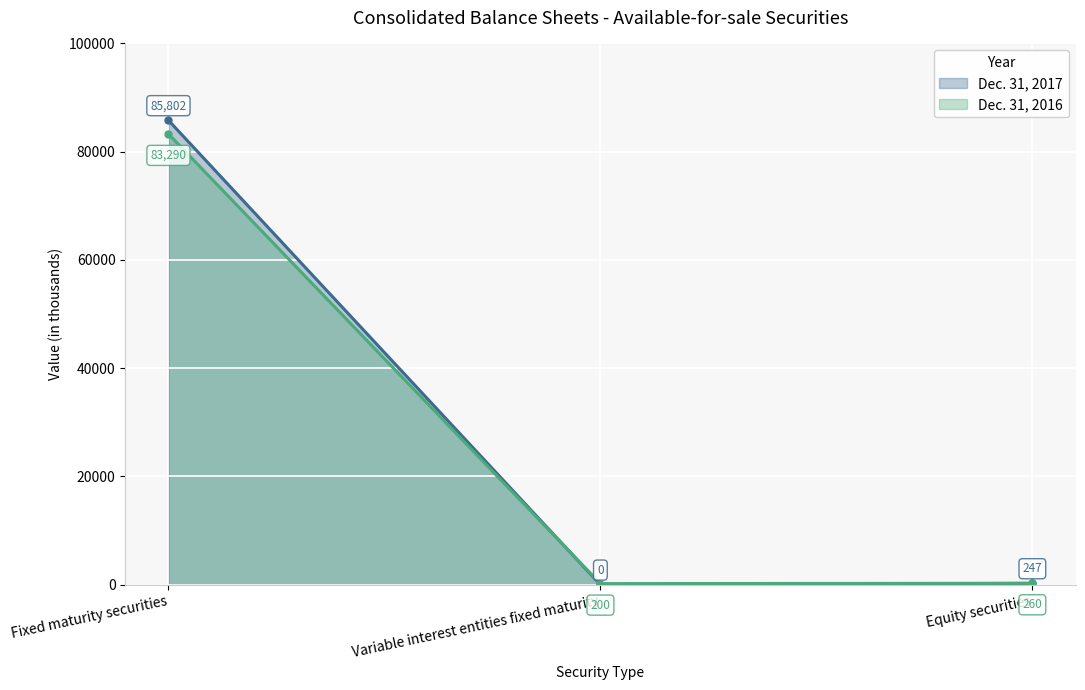

What are all the series names shown in the legend?

Dec. 31, 2017, Dec. 31, 2016